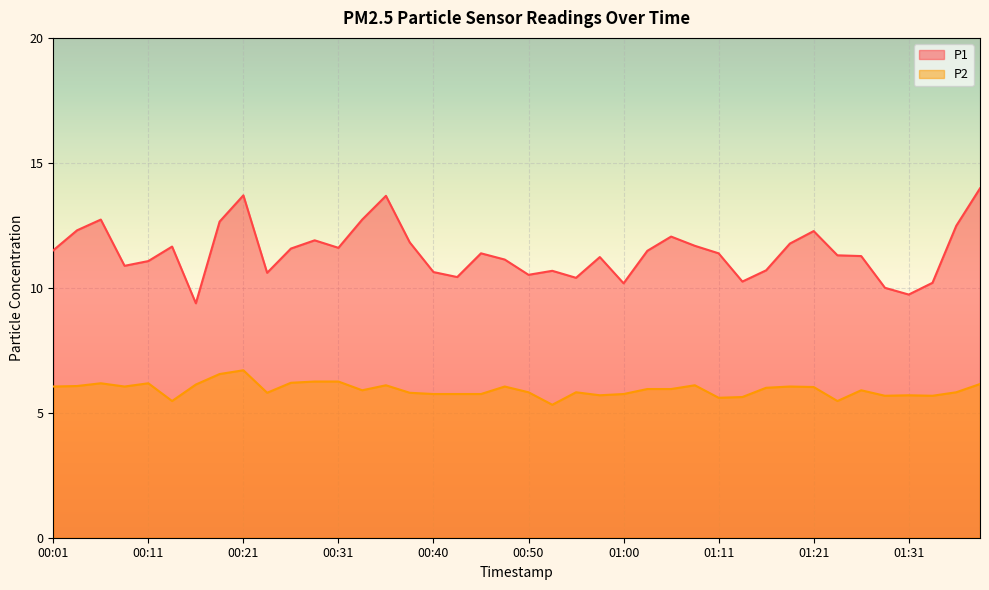

What is the value of the P2 point at the 17th from the left?

5.8